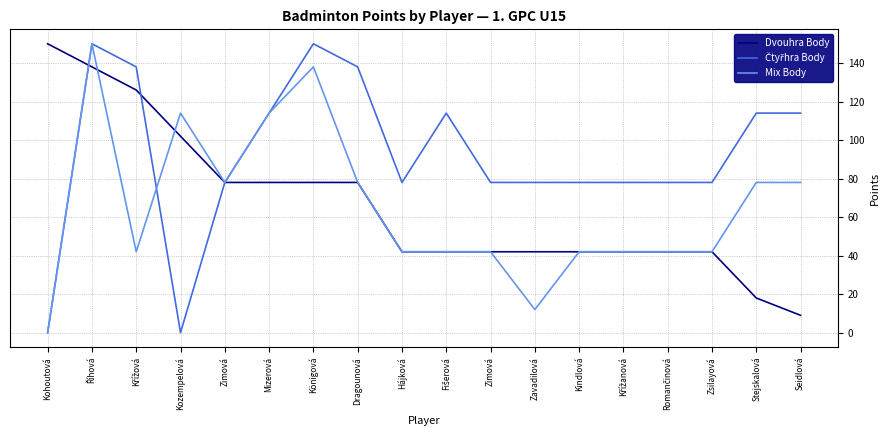

The Mix Body series shows 42 at Křížová. True or false?

True